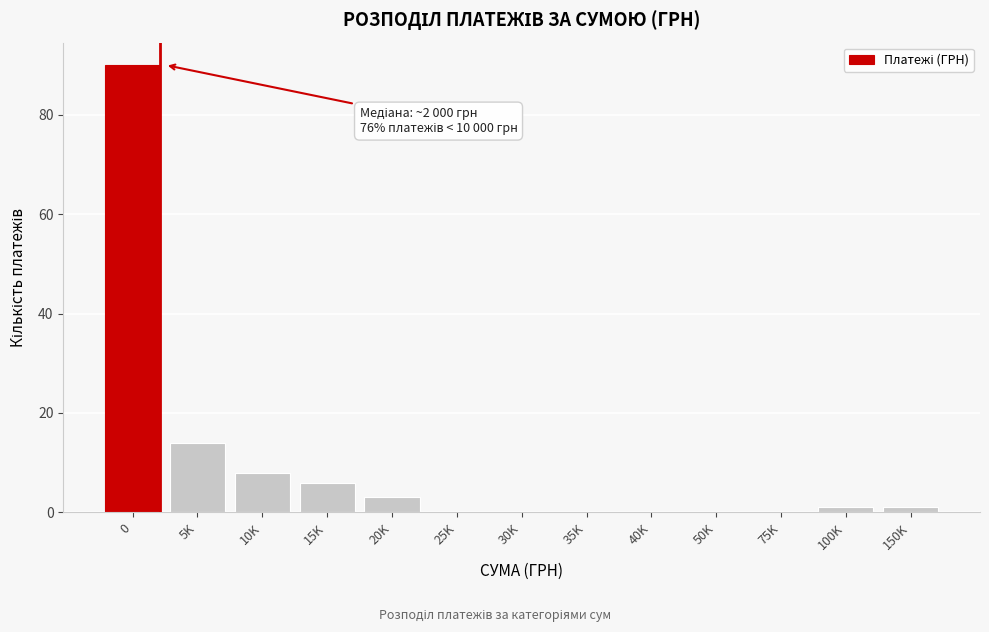

Reading left to right, what are all the values shown in this chart?

0=90	5K=14	10K=8	15K=6	20K=3	25K=0	30K=0	35K=0	40K=0	50K=0	75K=0	100K=1	150K=1